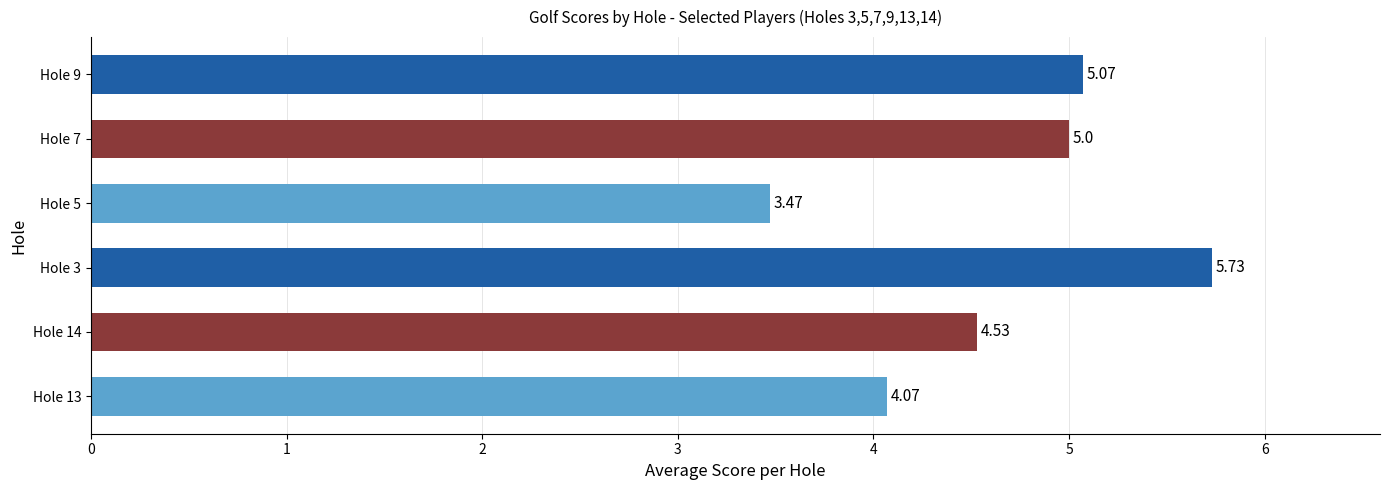

What is the change in value from Hole 13 to Hole 14?

+0.5